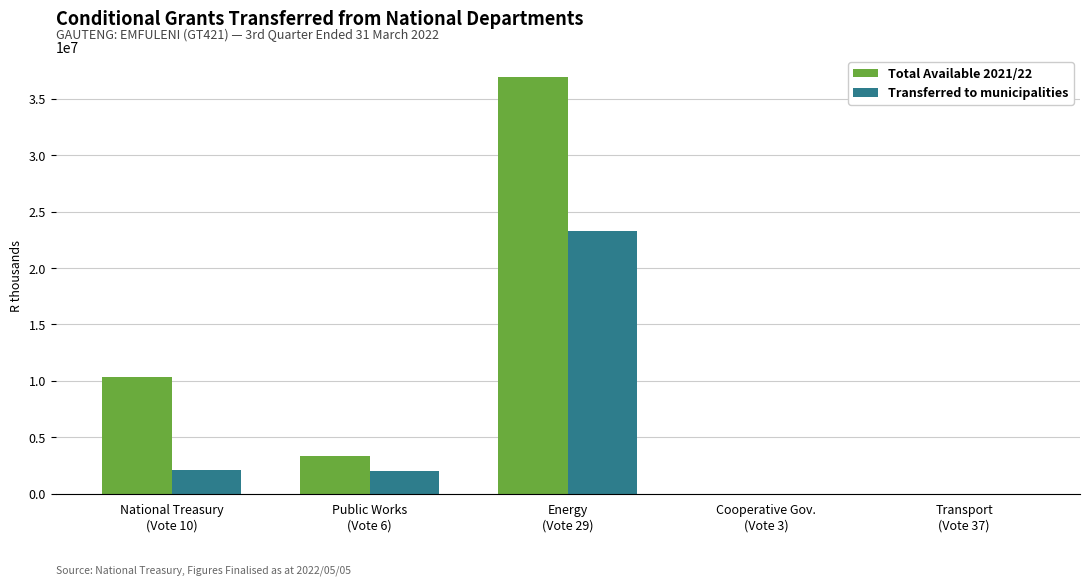

What value does the Transferred to municipalities series have at Energy
(Vote 29)?

23244000